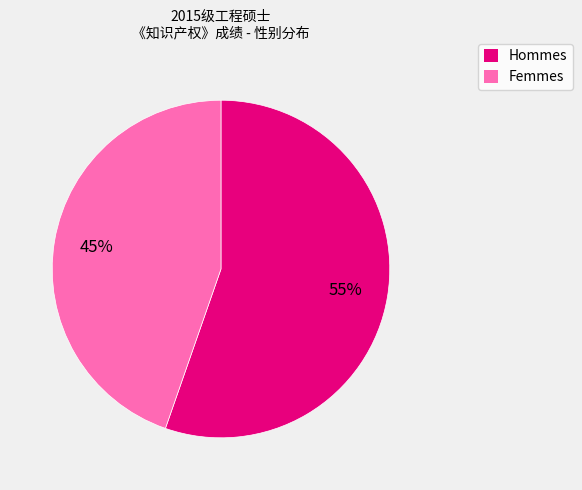

Does any single category account for the majority?

Yes